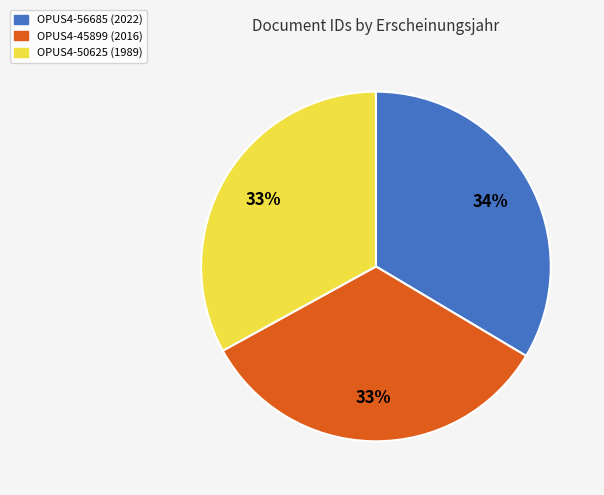

What percentage is the OPUS4-45899 slice, to the nearest percent?

33%